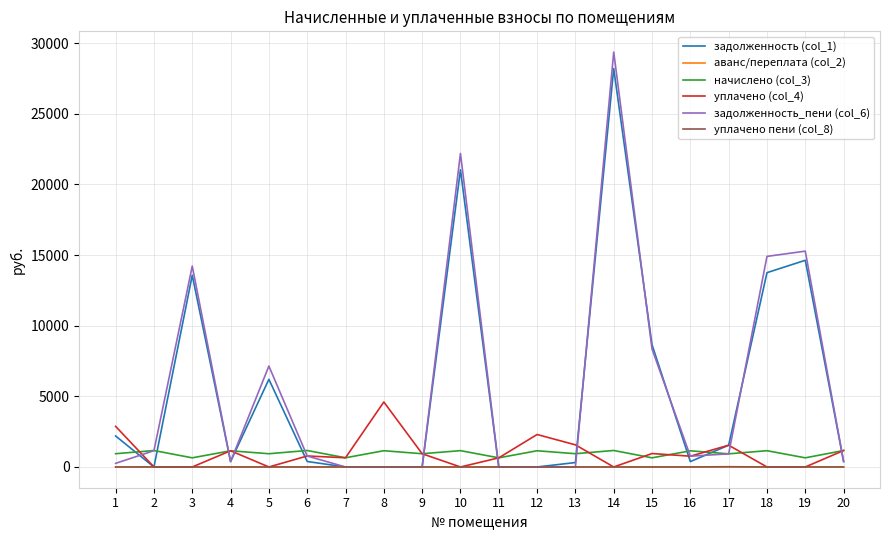

What is the greatest value displayed?

29373.7